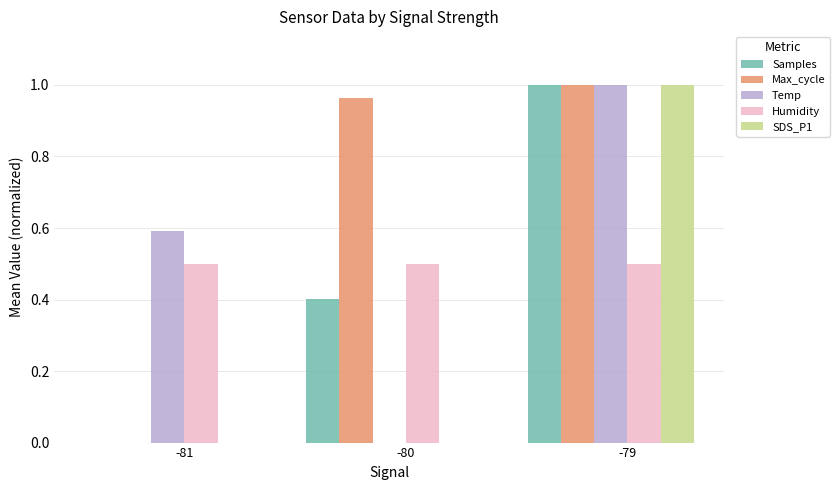

Are the bars grouped side by side (vs. stacked)?

Yes